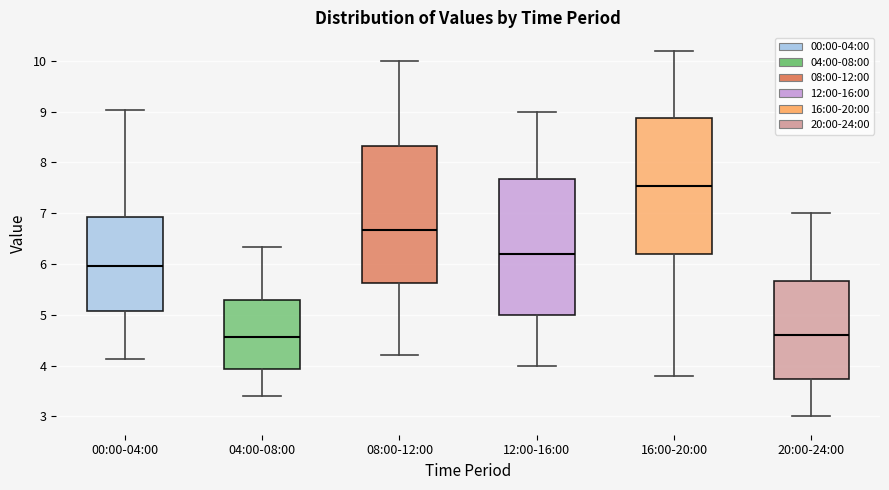

Reading left to right, read every box against the y-axis: the position of its median line, the range the box covers, and the ends of its whiskers. The values are not printed on the chart, so give them approximately, as read against the axis.

00:00-04:00: median 6.0, box 5.1 to 6.9, whiskers 4.1 to 9.0
04:00-08:00: median 4.6, box 3.9 to 5.3, whiskers 3.4 to 6.3
08:00-12:00: median 6.7, box 5.6 to 8.3, whiskers 4.2 to 10.0
12:00-16:00: median 6.2, box 5.0 to 7.7, whiskers 4.0 to 9.0
16:00-20:00: median 7.5, box 6.2 to 8.9, whiskers 3.8 to 10.2
20:00-24:00: median 4.6, box 3.7 to 5.7, whiskers 3.0 to 7.0